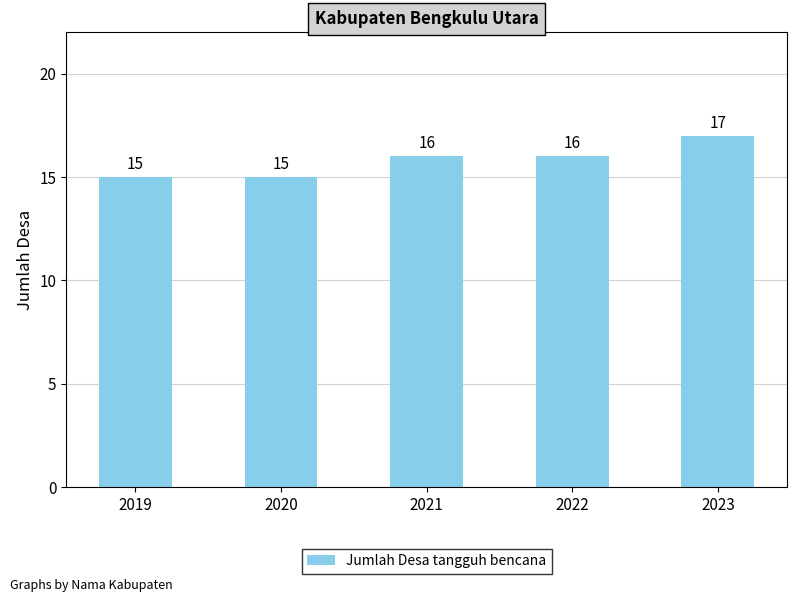

Does the chart contain stacked bars?

No